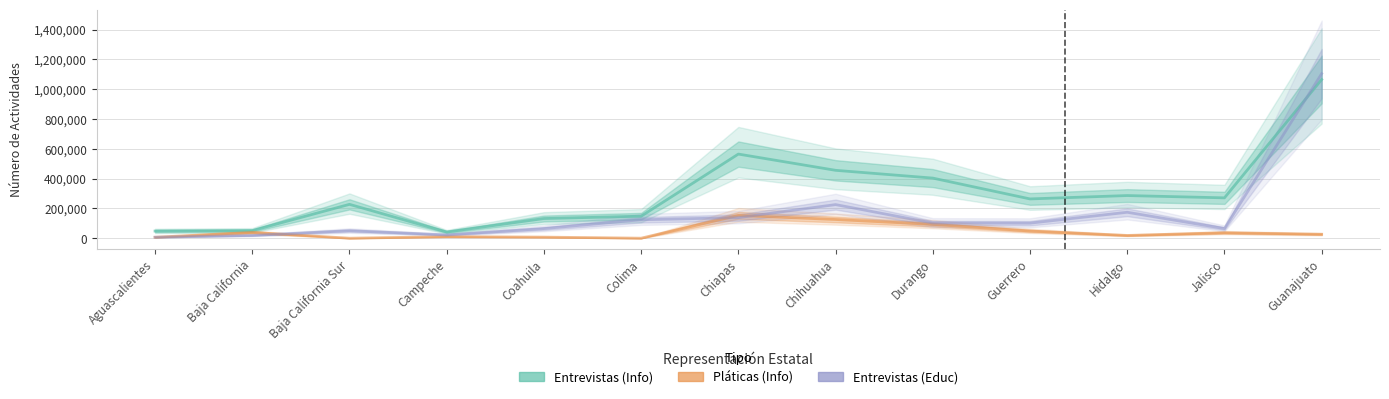

True or false: Entrevistas (Educ) and Pláticas (Info) intersect in this chart.

True